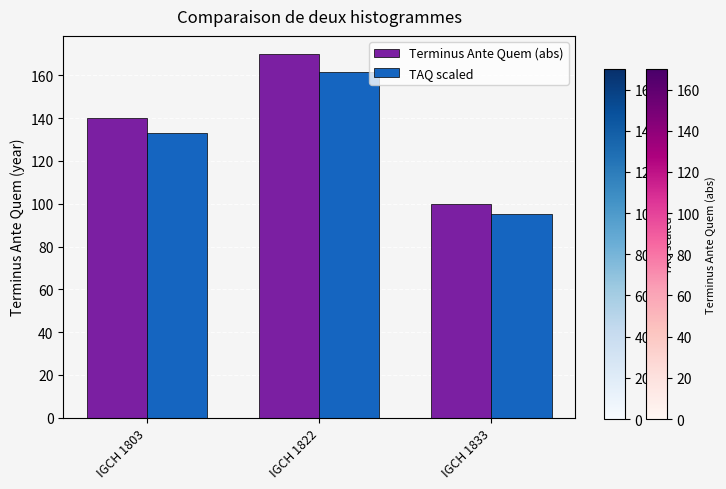

At which category does the chart reach its peak across all series?

IGCH 1822